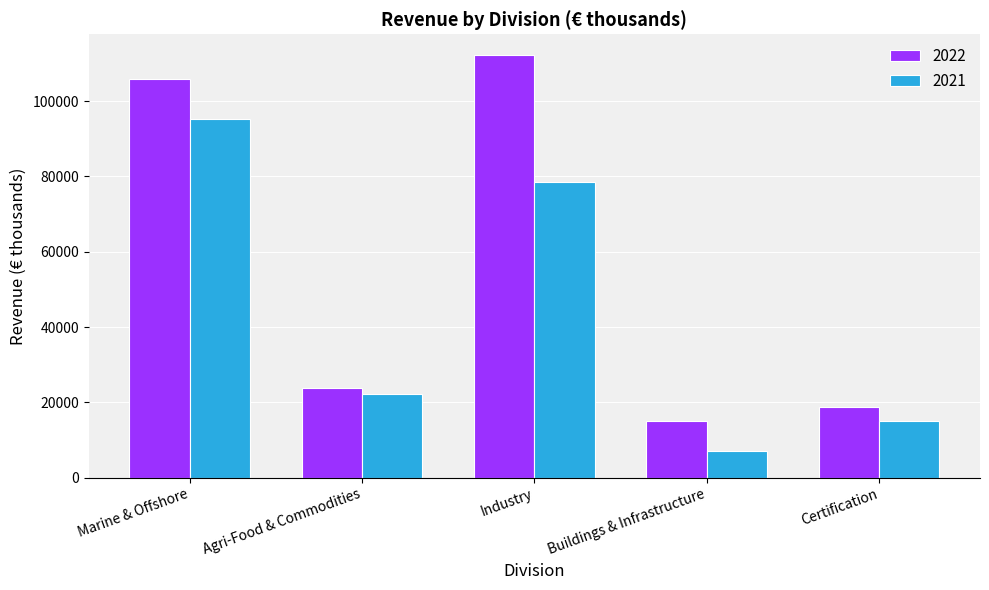

What are all the series names shown in the legend?

2022, 2021